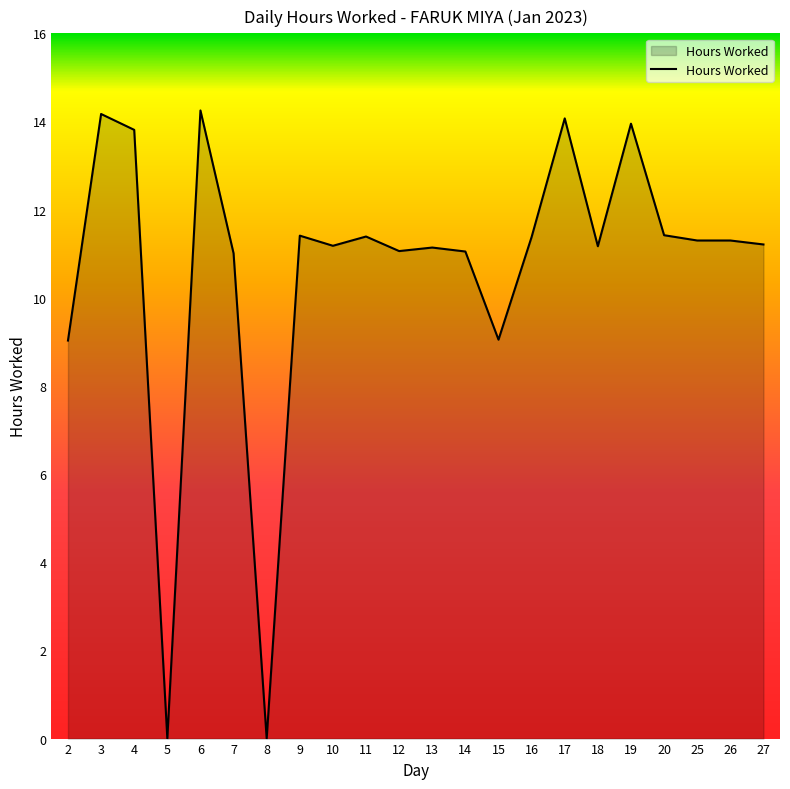

How many lines are shown in the chart?

1